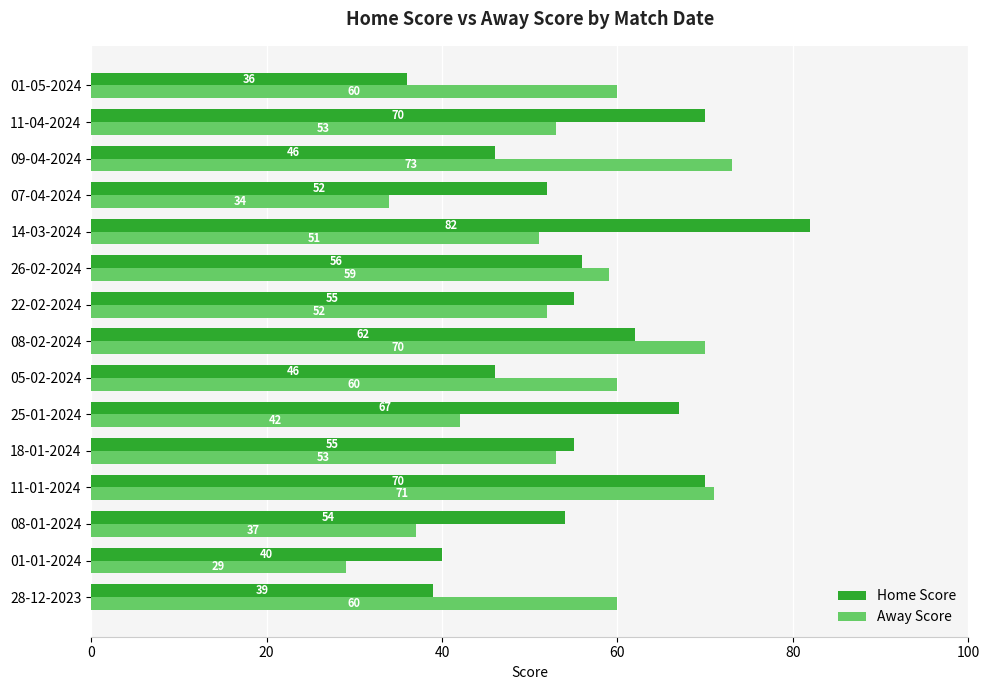

Which series has the largest range (max minus min)?

Home Score